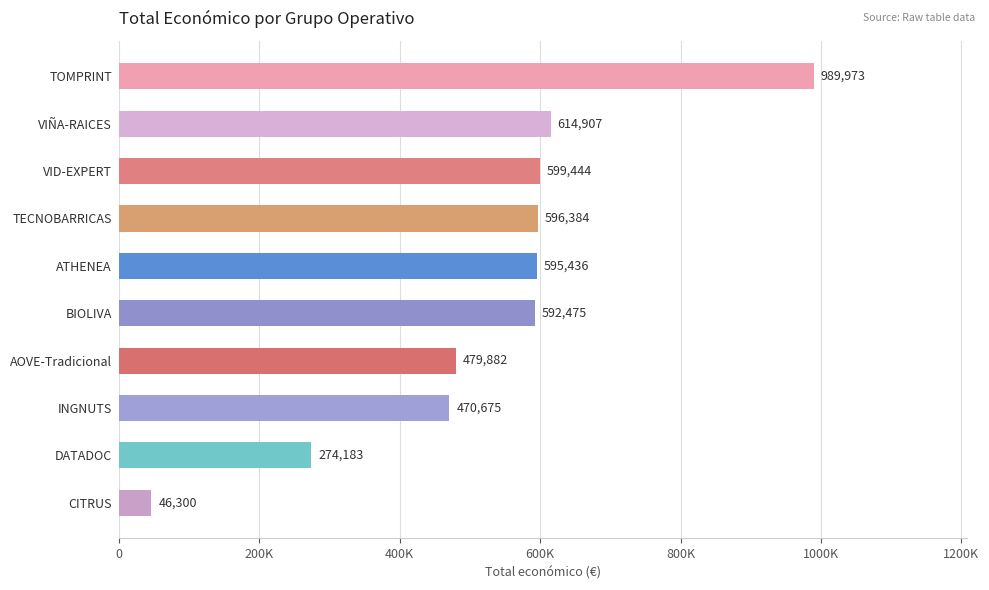

At which label is the value closest to 518136?

AOVE-Tradicional